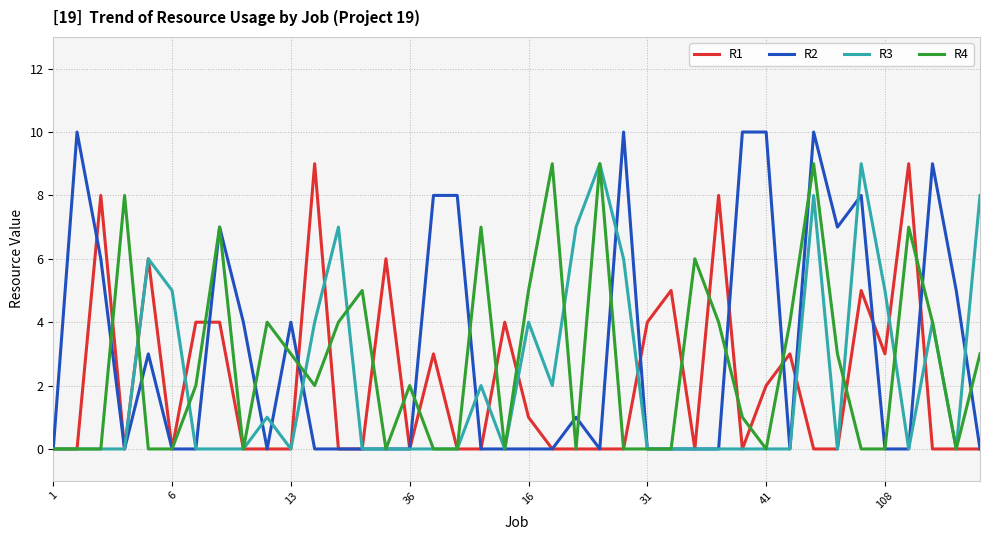

Which series has the largest total across all categories?

R2